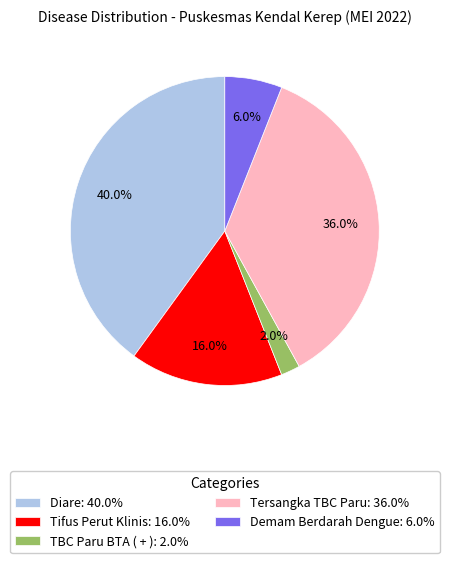

The Tifus Perut Klinis slice represents 16% of the pie. True or false?

True